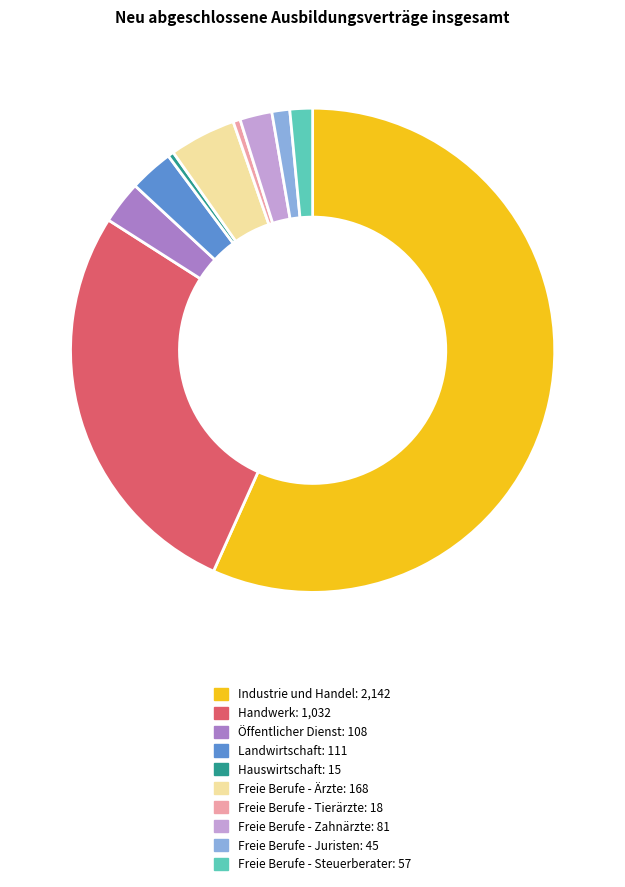

Which has a higher value, Landwirtschaft or Handwerk?

Handwerk